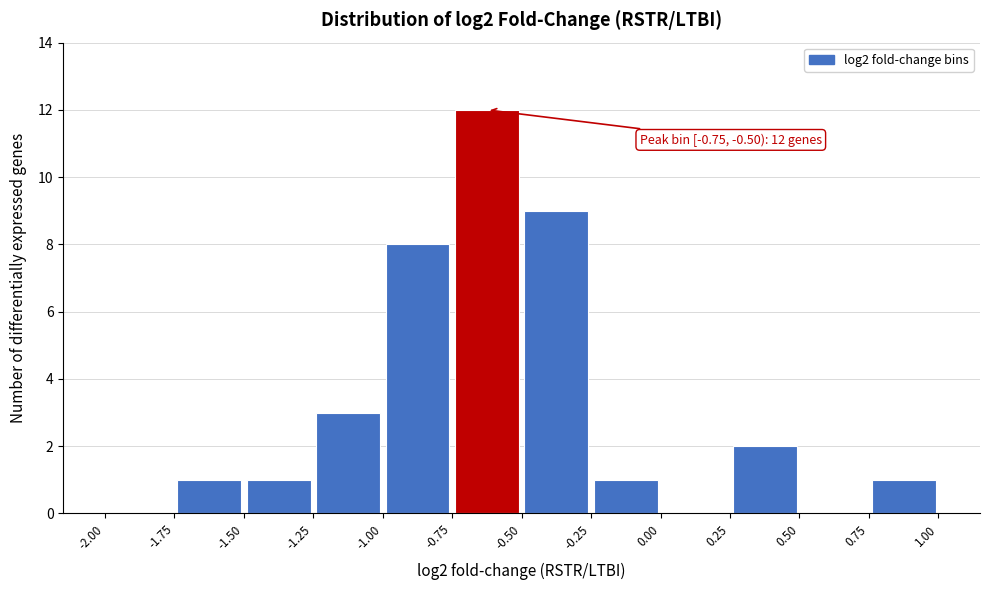

Over which range of the x-axis is the bar tallest?

-0.75 to -0.50